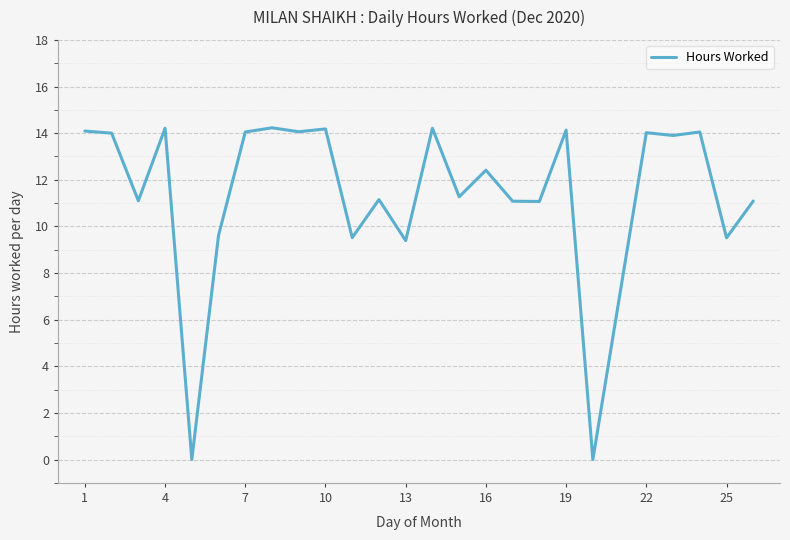

What is the difference between the maximum and minimum values?

14.2